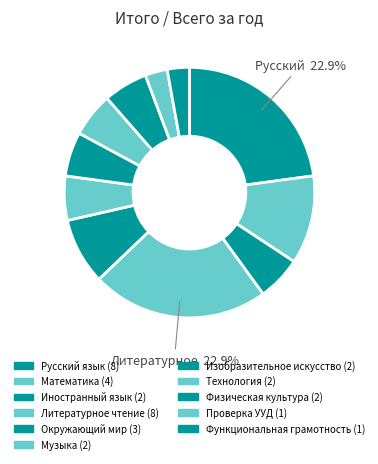

The Музыка slice represents 15% of the pie. True or false?

False